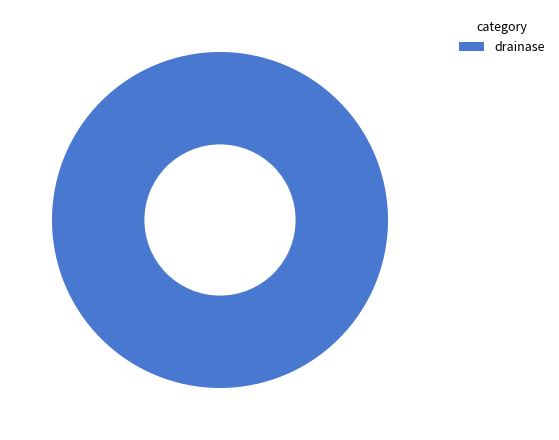

How many segments does this pie chart have?

1